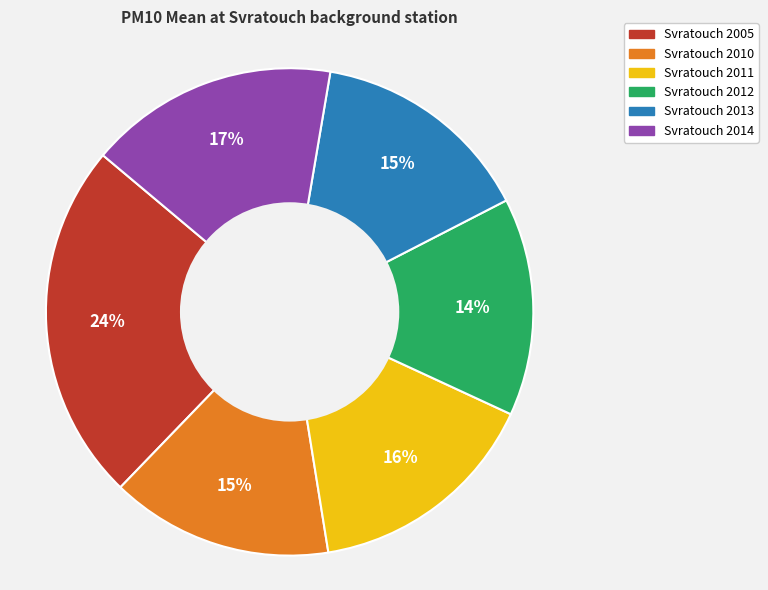

To the nearest percent, what percentage of the pie is Svratouch 2012?

14%